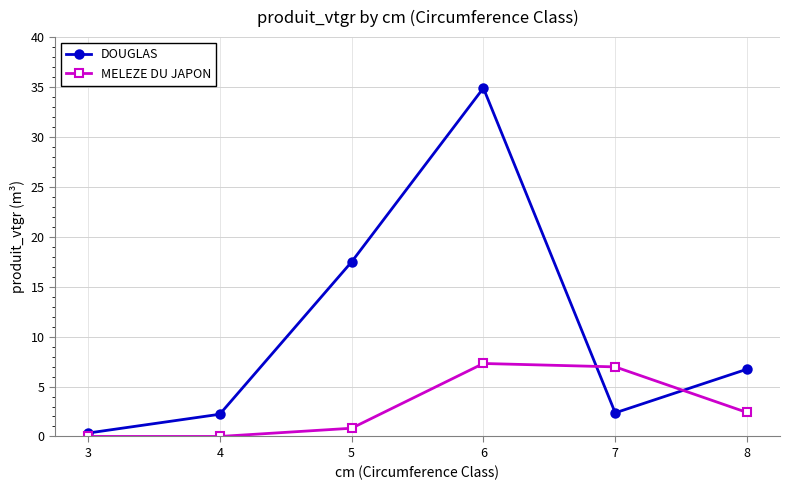

What value does the MELEZE DU JAPON series have at 5?

0.8